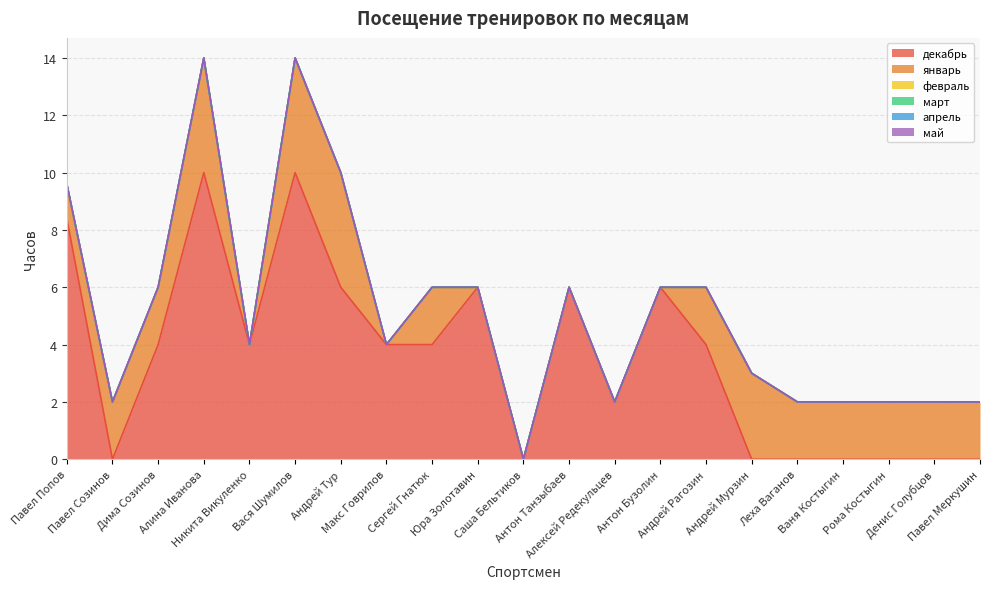

What is the average value of the январь series?

1.6